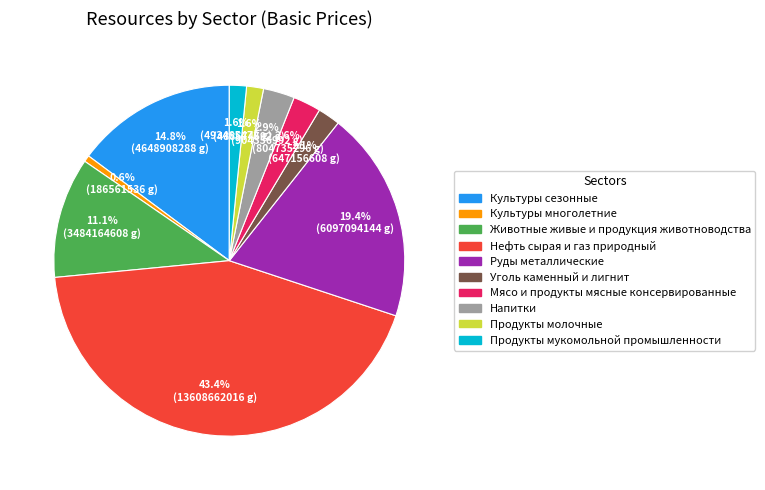

Do Продукты молочные and Нефть сырая и газ природный together represent more than half of the pie?

No